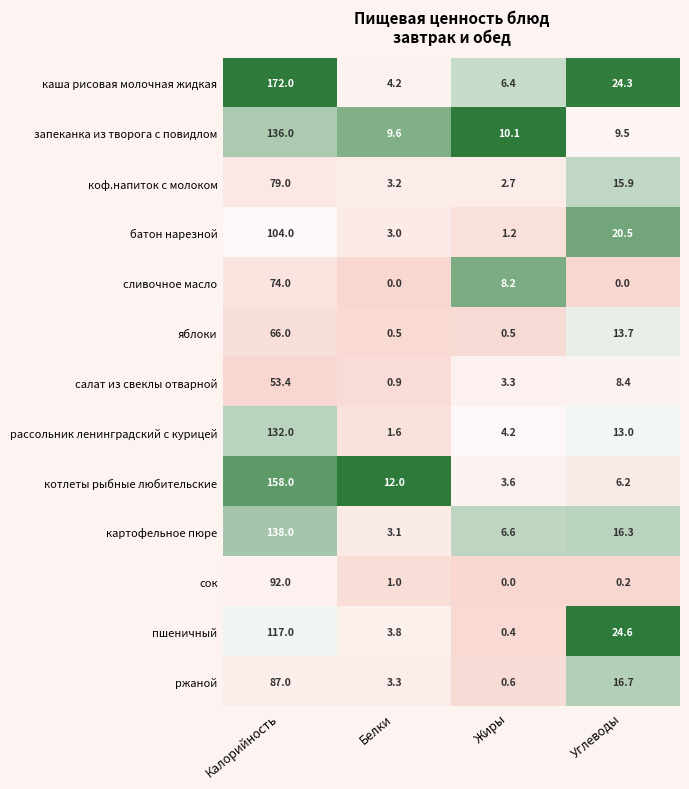

At which label does котлеты рыбные любительские first exceed 12?

Калорийность